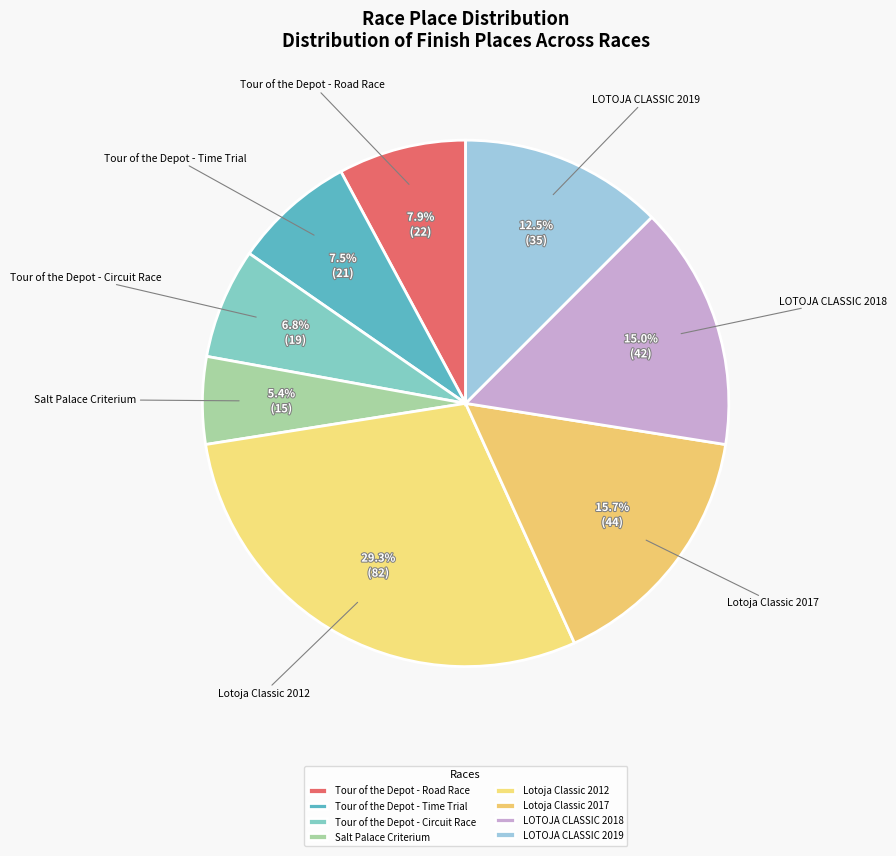

Approximately how many times larger is the value at Tour of the Depot - Circuit Race compared to Lotoja Classic 2017?

0.4